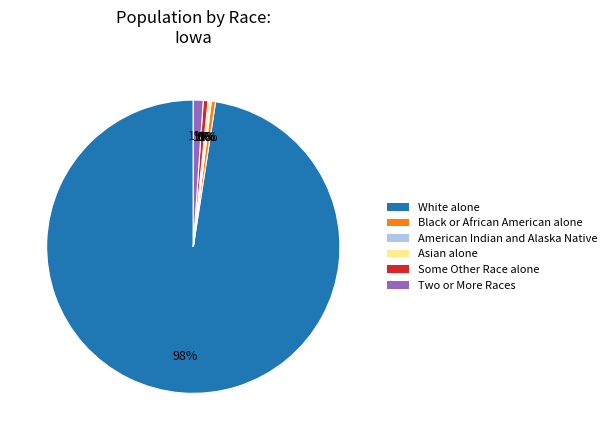

Which slice is the largest?

White alone